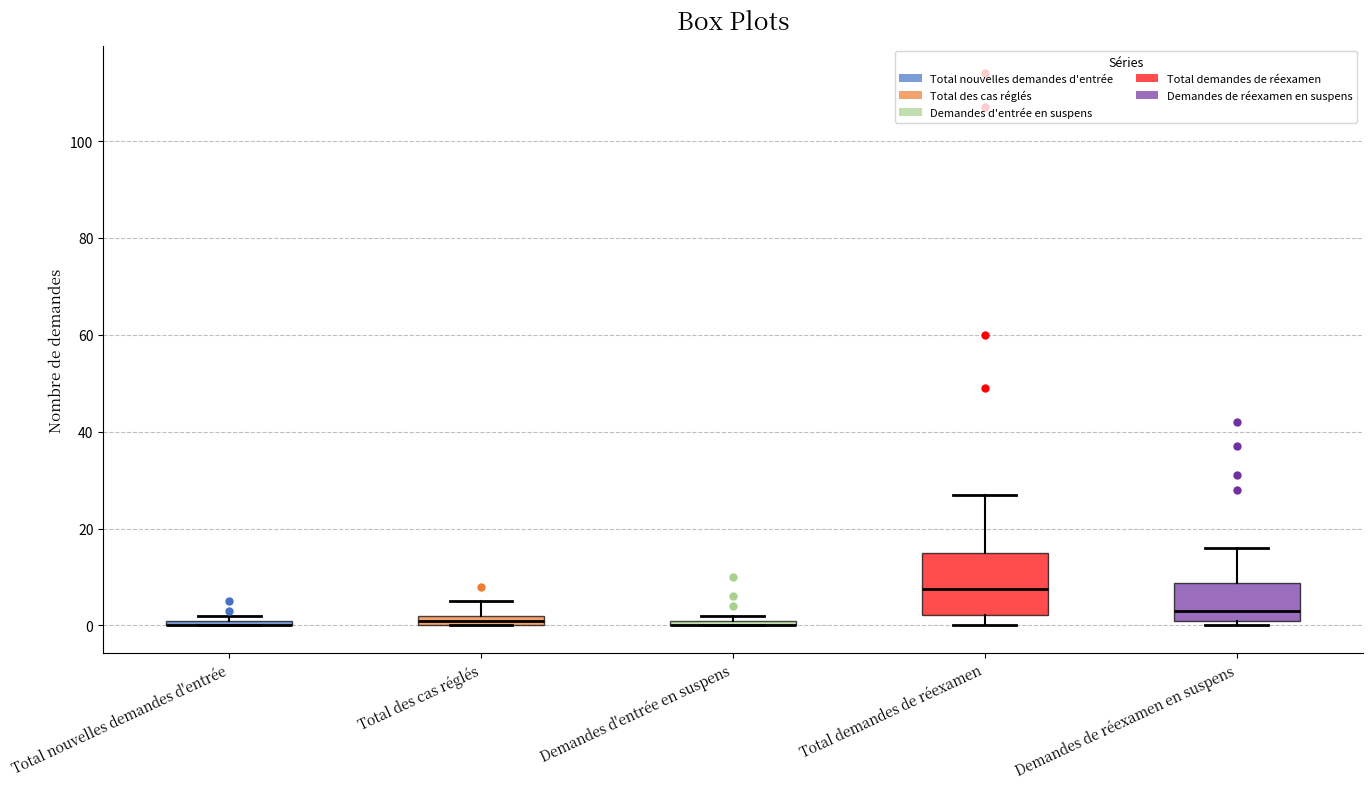

Where does the upper whisker of the box for Total demandes de réexamen end on the y-axis? The values are not printed on the chart, so give them approximately, as read against the axis.

28